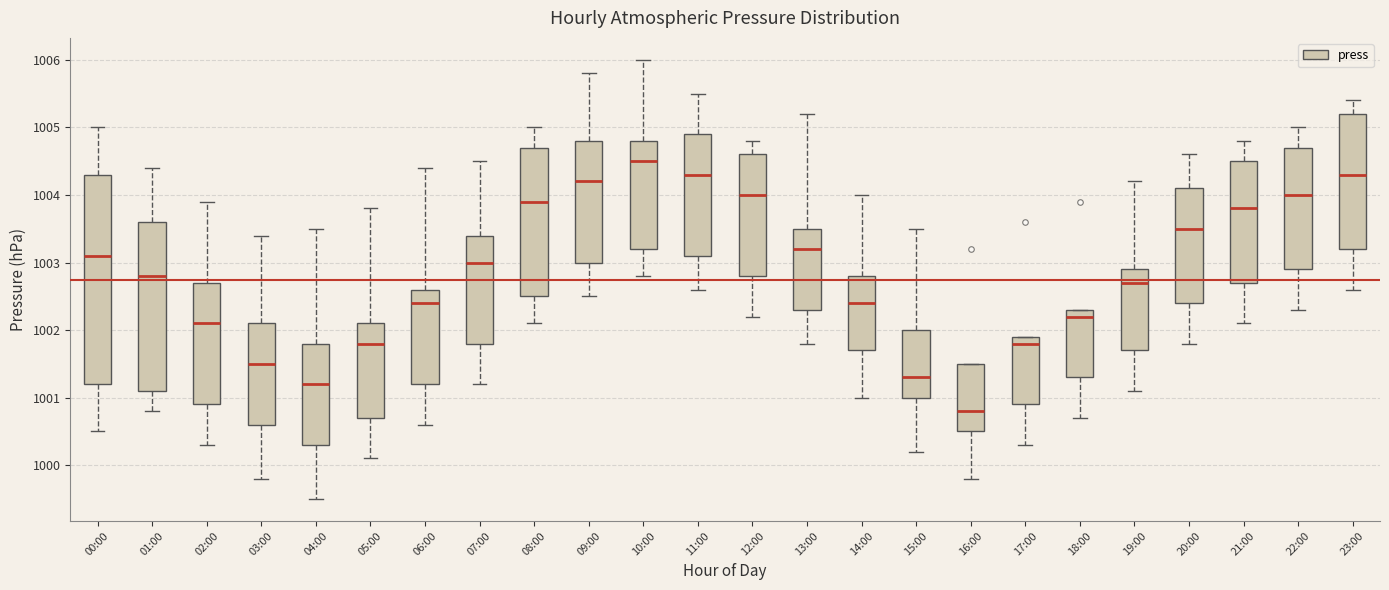

Reading left to right, transcribe this box plot: for each box, give where its median line is, the range the box spans, and where its two whiskers end, as read against the y-axis. The values are not printed on the chart, so give them approximately, as read against the axis.

00:00: median 1003.1, box 1001.2 to 1004.3, whiskers 1000.5 to 1005.0
01:00: median 1002.8, box 1001.1 to 1003.6, whiskers 1000.8 to 1004.4
02:00: median 1002.1, box 1000.9 to 1002.7, whiskers 1000.3 to 1003.9
03:00: median 1001.5, box 1000.6 to 1002.1, whiskers 999.8 to 1003.4
04:00: median 1001.2, box 1000.3 to 1001.8, whiskers 999.5 to 1003.5
05:00: median 1001.8, box 1000.7 to 1002.1, whiskers 1000.1 to 1003.8
06:00: median 1002.4, box 1001.2 to 1002.6, whiskers 1000.6 to 1004.4
07:00: median 1003.0, box 1001.8 to 1003.4, whiskers 1001.2 to 1004.5
08:00: median 1003.9, box 1002.5 to 1004.7, whiskers 1002.1 to 1005.0
09:00: median 1004.2, box 1003.0 to 1004.8, whiskers 1002.5 to 1005.8
10:00: median 1004.5, box 1003.2 to 1004.8, whiskers 1002.8 to 1006.0
11:00: median 1004.3, box 1003.1 to 1004.9, whiskers 1002.6 to 1005.5
12:00: median 1004.0, box 1002.8 to 1004.6, whiskers 1002.2 to 1004.8
13:00: median 1003.2, box 1002.3 to 1003.5, whiskers 1001.8 to 1005.2
14:00: median 1002.4, box 1001.7 to 1002.8, whiskers 1001.0 to 1004.0
15:00: median 1001.3, box 1001.0 to 1002.0, whiskers 1000.2 to 1003.5
16:00: median 1000.8, box 1000.5 to 1001.5, whiskers 999.8 to 1001.5
17:00: median 1001.8, box 1000.9 to 1001.9, whiskers 1000.3 to 1001.9
18:00: median 1002.2, box 1001.3 to 1002.3, whiskers 1000.7 to 1002.3
19:00: median 1002.7, box 1001.7 to 1002.9, whiskers 1001.1 to 1004.2
20:00: median 1003.5, box 1002.4 to 1004.1, whiskers 1001.8 to 1004.6
21:00: median 1003.8, box 1002.7 to 1004.5, whiskers 1002.1 to 1004.8
22:00: median 1004.0, box 1002.9 to 1004.7, whiskers 1002.3 to 1005.0
23:00: median 1004.3, box 1003.2 to 1005.2, whiskers 1002.6 to 1005.4